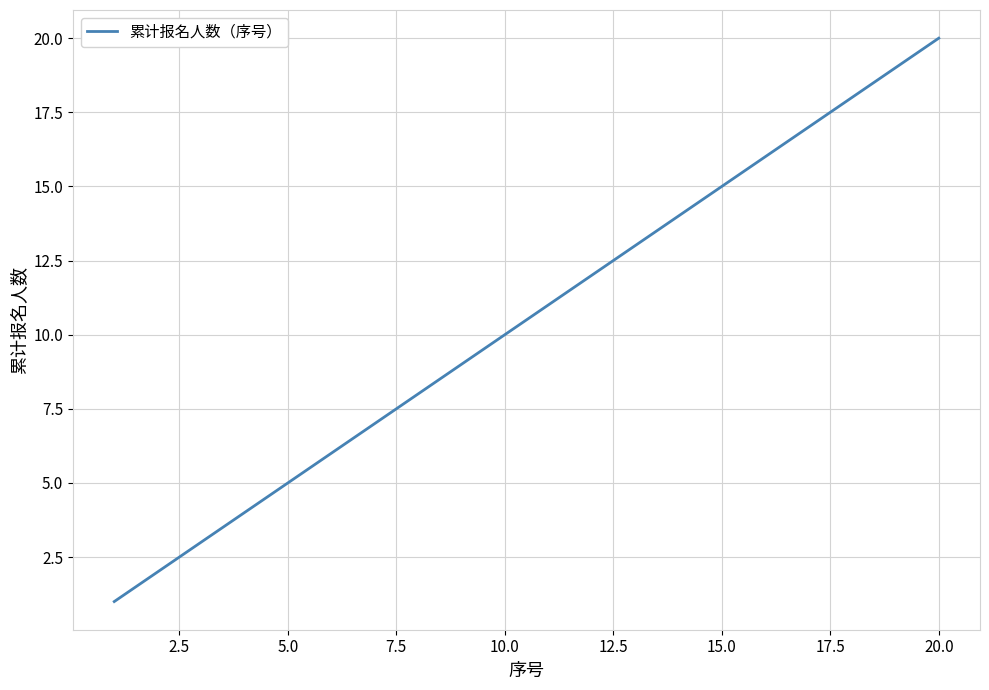

What is the difference between the maximum and minimum values?

19